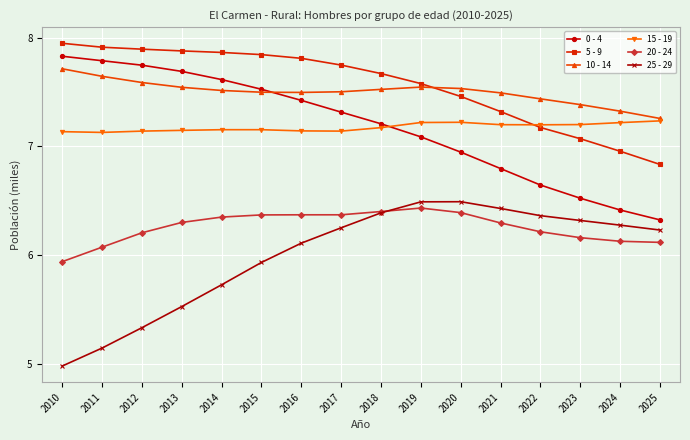

At which category does the chart reach its peak across all series?

2010